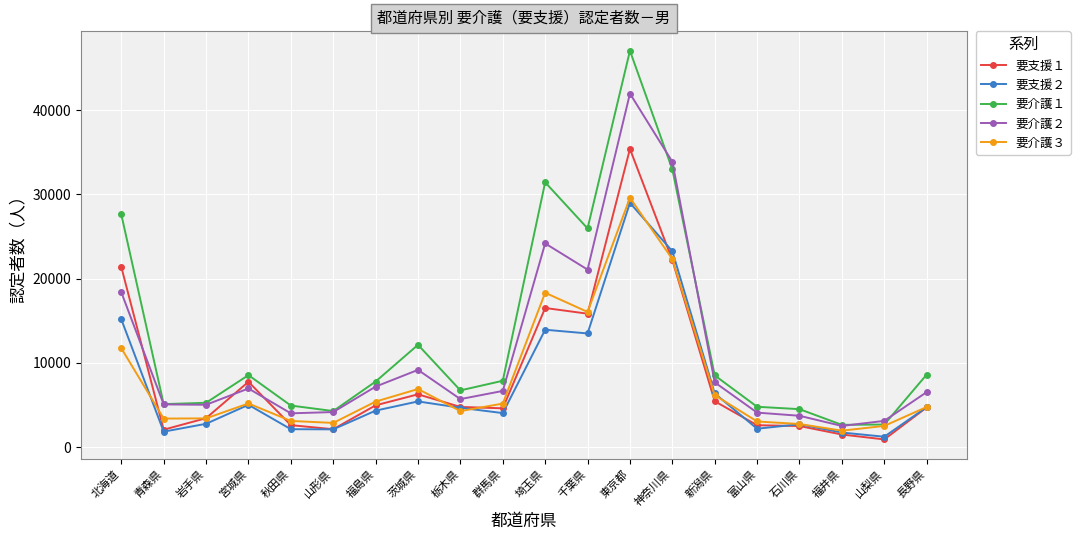

True or false: 要支援２ has a value of 1729 at 福井県.

True